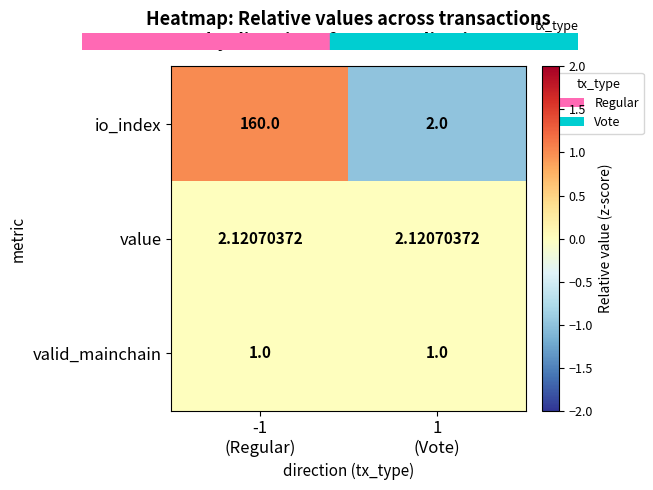

Which series has the largest total across all categories?

io_index